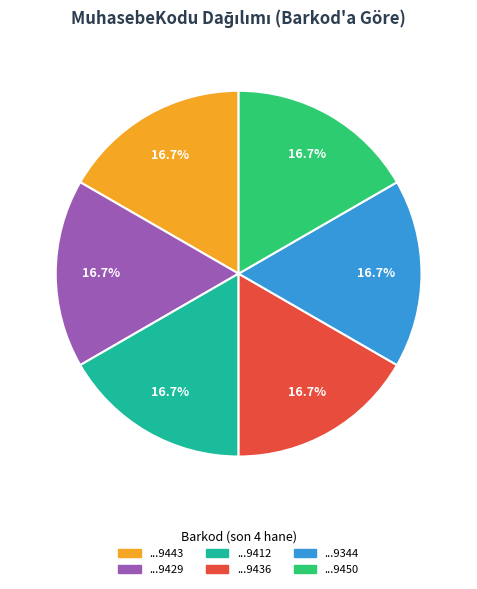

Is there a majority slice in this chart?

No